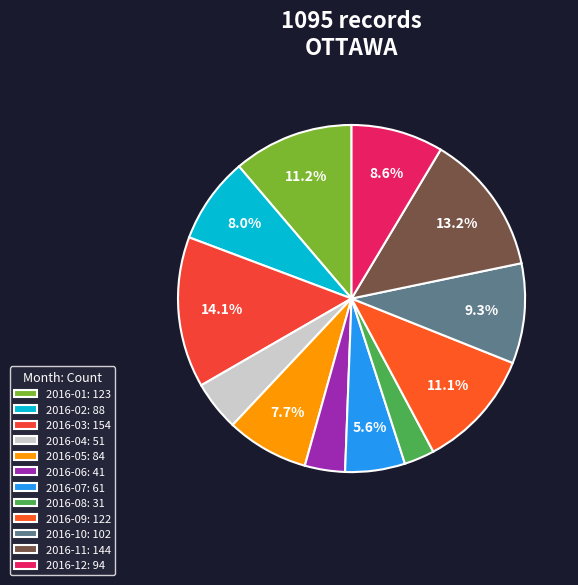

Does 2016-12 represent more than half of the total?

No